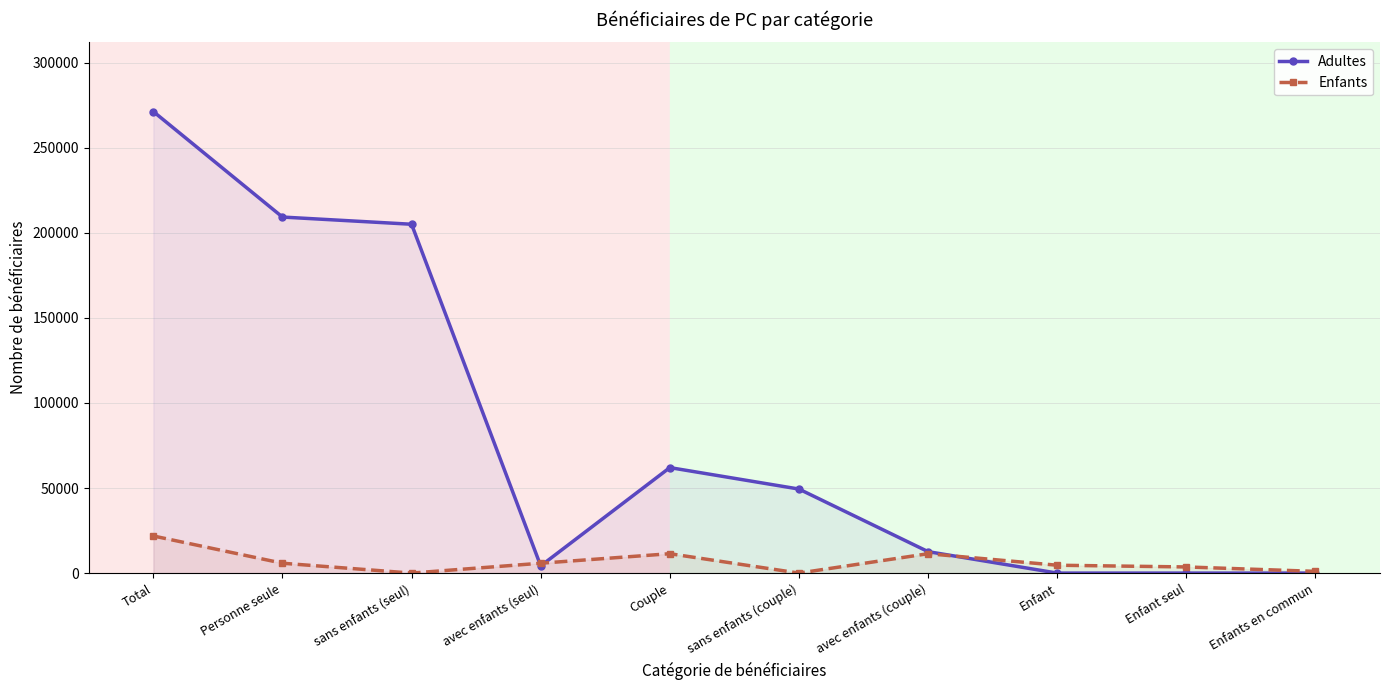

What is the label of the 2nd point from the right?

Enfant seul